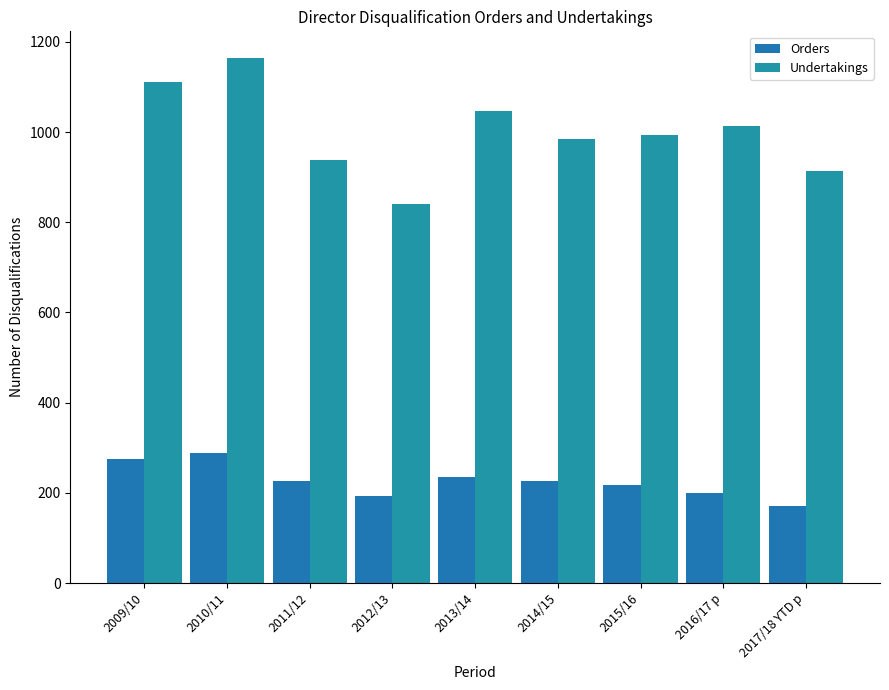

How many bars are there in total?

18